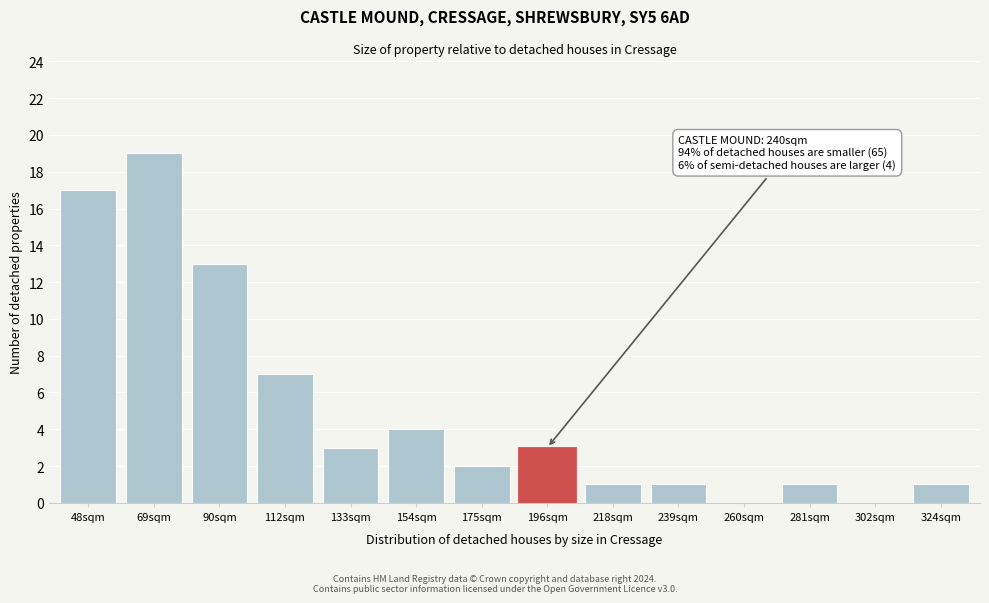

Reading left to right, transcribe all the data shown in this chart.

48sqm=17	69sqm=19	90sqm=13	112sqm=7	133sqm=3	154sqm=4	175sqm=2	196sqm=3	218sqm=1	239sqm=1	260sqm=0	281sqm=1	302sqm=0	324sqm=1